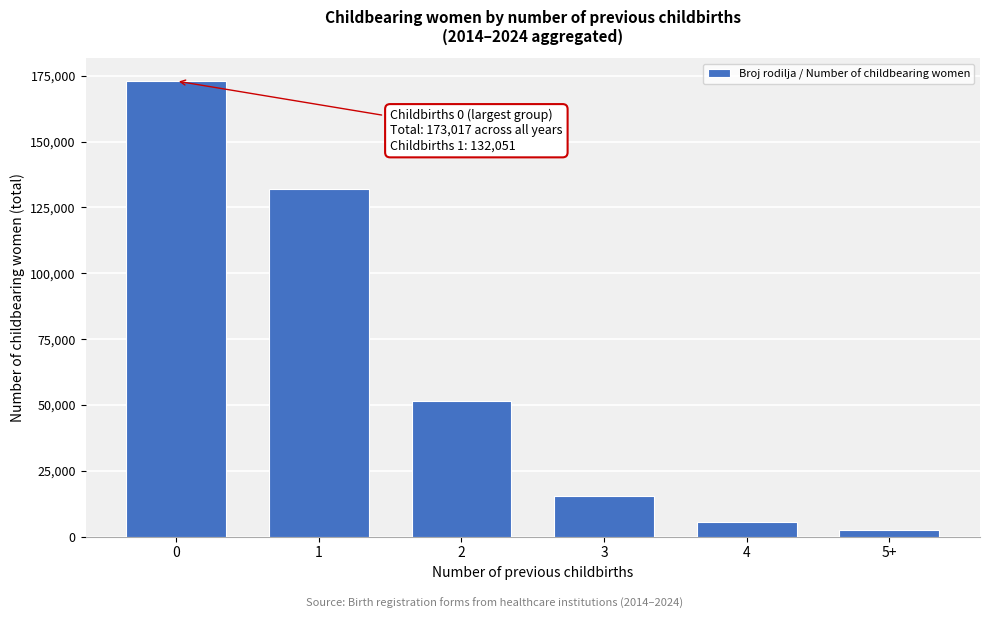

Reading right to left, transcribe all the data shown in this chart.

5+=2456	4=5461	3=15304	2=51560	1=132051	0=173017